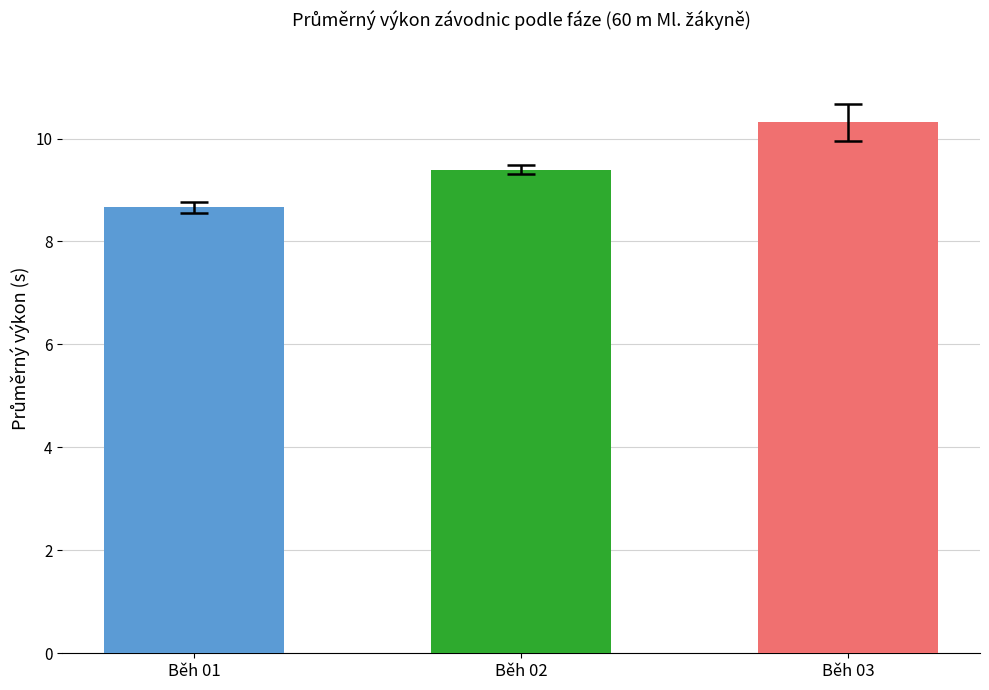

Are the bars grouped side by side (vs. stacked)?

No